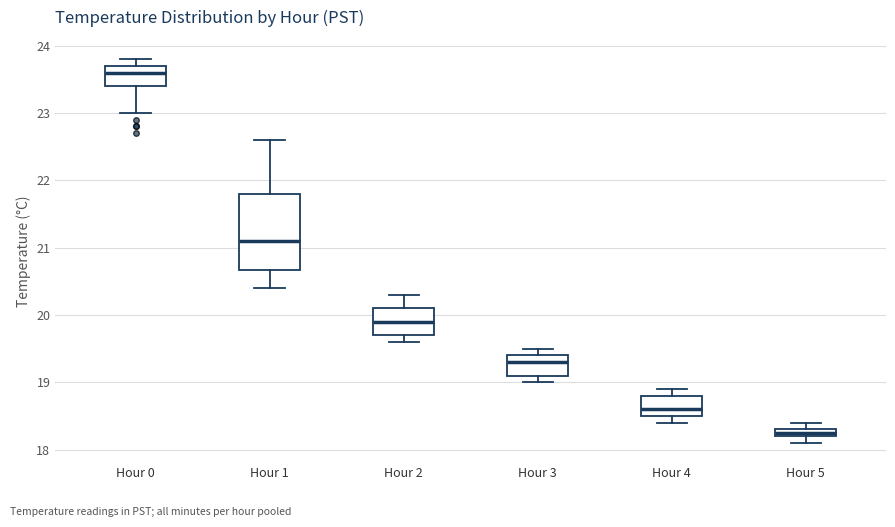

Which box is the tallest, from its lower edge to its upper edge?

Hour 1